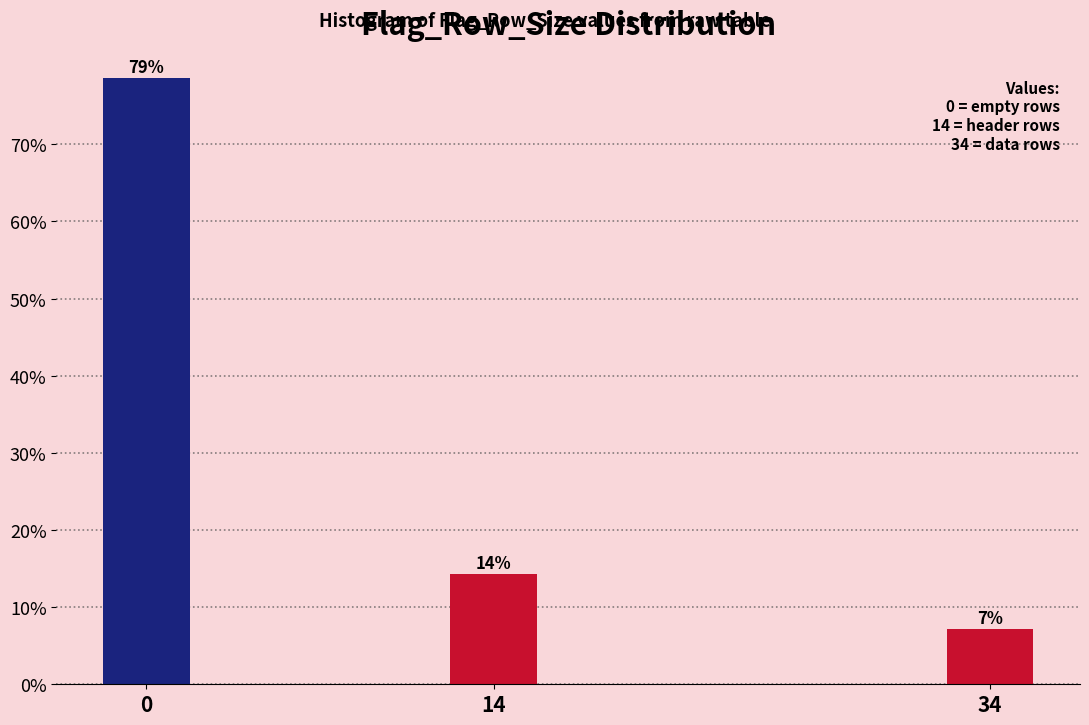

Does the chart contain any negative values?

No